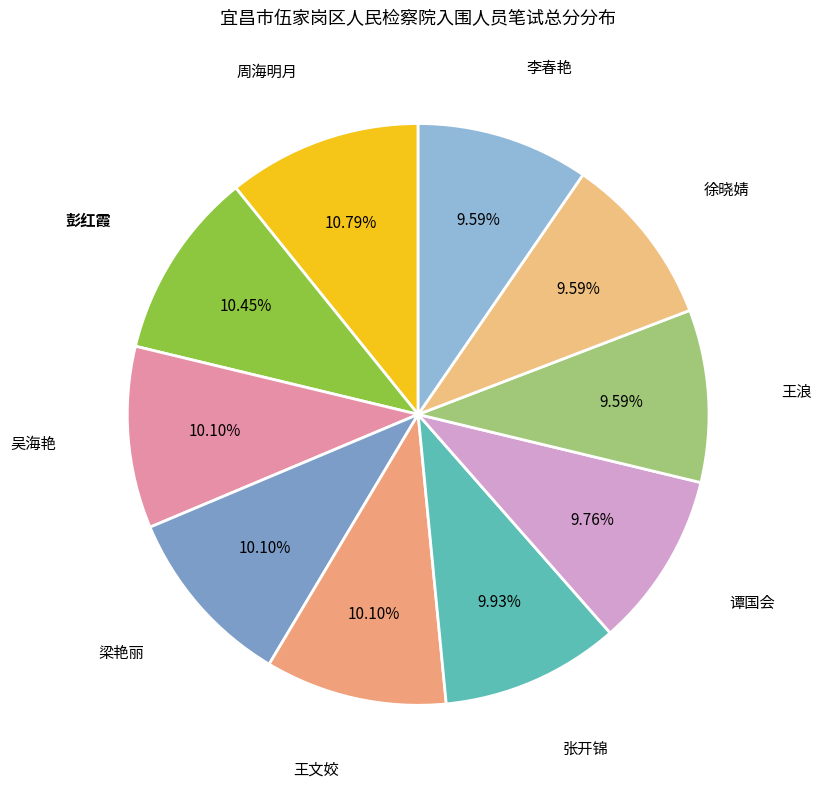

True or false: 张开锦 accounts for 10% of the total.

True